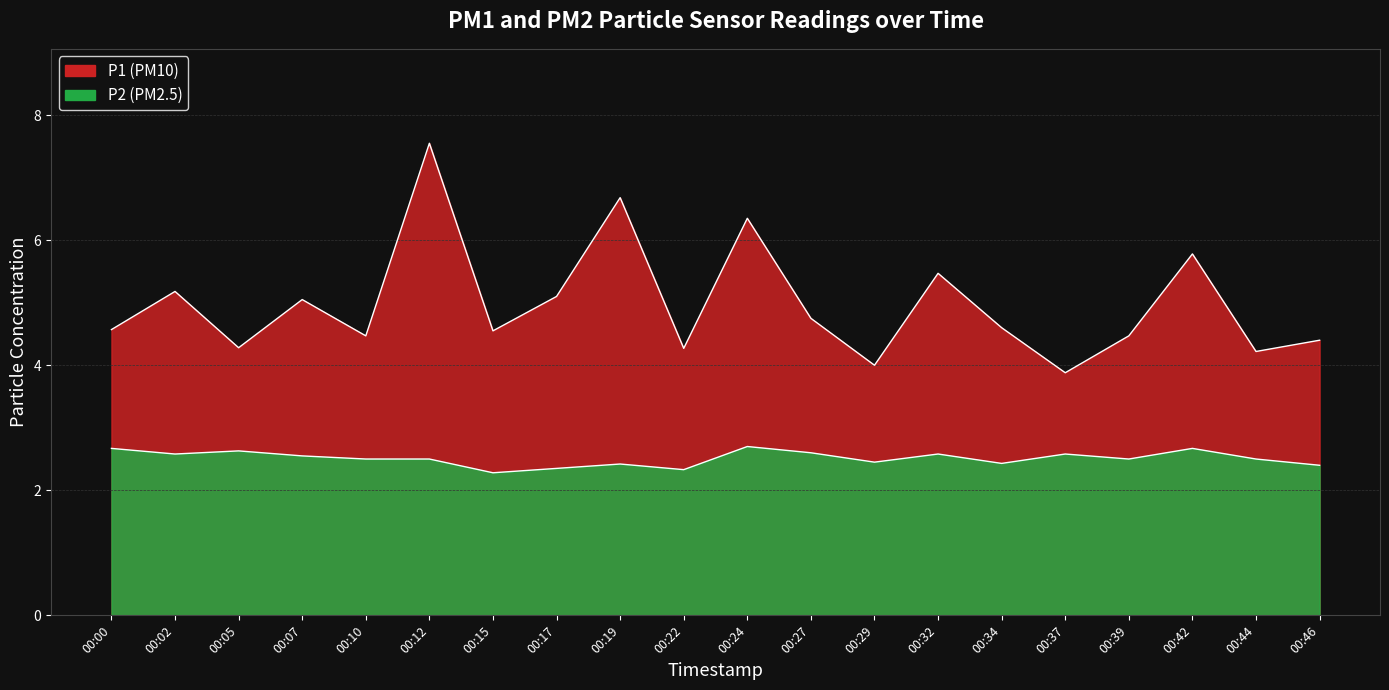

Reading left to right, list all the values displayed in this chart.

P1: 00:00=4.6	00:02=5.2	00:05=4.3	00:07=5.0	00:10=4.5	00:12=7.5	00:15=4.5	00:17=5.1	00:19=6.7	00:22=4.3	00:24=6.3	00:27=4.8	00:29=4.0	00:32=5.5	00:34=4.6	00:37=3.9	00:39=4.5	00:42=5.8	00:44=4.2	00:46=4.4
P2: 00:00=2.7	00:02=2.6	00:05=2.6	00:07=2.5	00:10=2.5	00:12=2.5	00:15=2.3	00:17=2.4	00:19=2.4	00:22=2.3	00:24=2.7	00:27=2.6	00:29=2.5	00:32=2.6	00:34=2.4	00:37=2.6	00:39=2.5	00:42=2.7	00:44=2.5	00:46=2.4